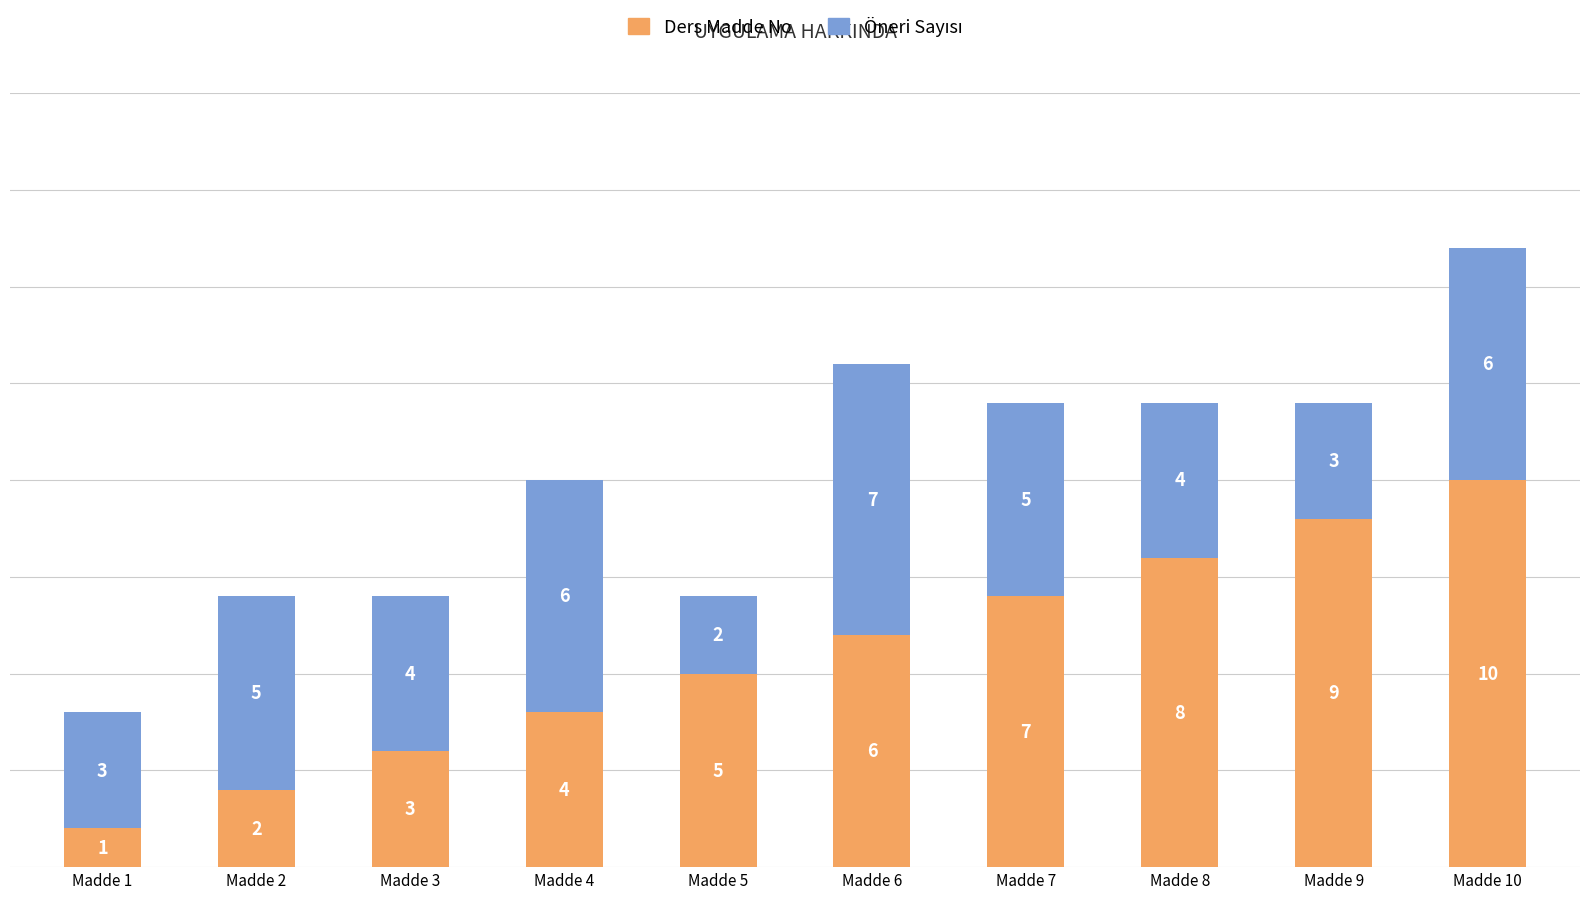

Which category has the highest value in the Ders Madde No series?

Madde 10